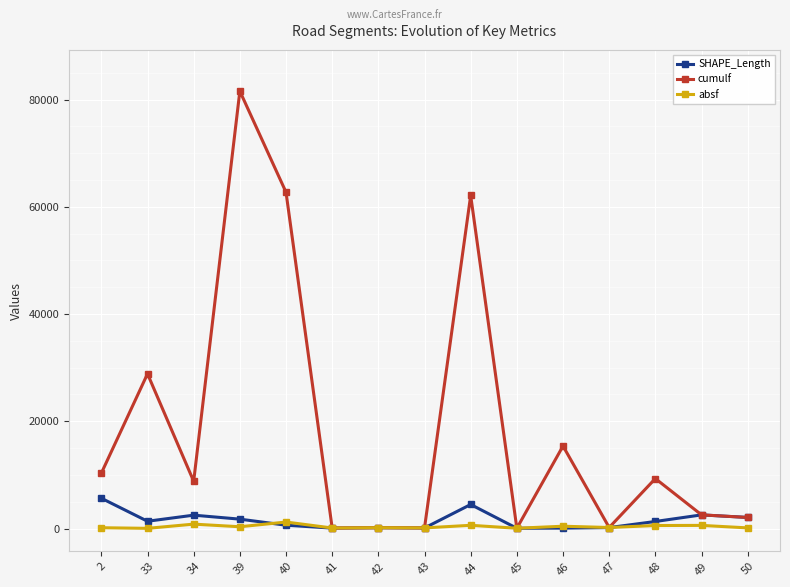

The value of cumulf at 39 is 81558.0. True or false?

True